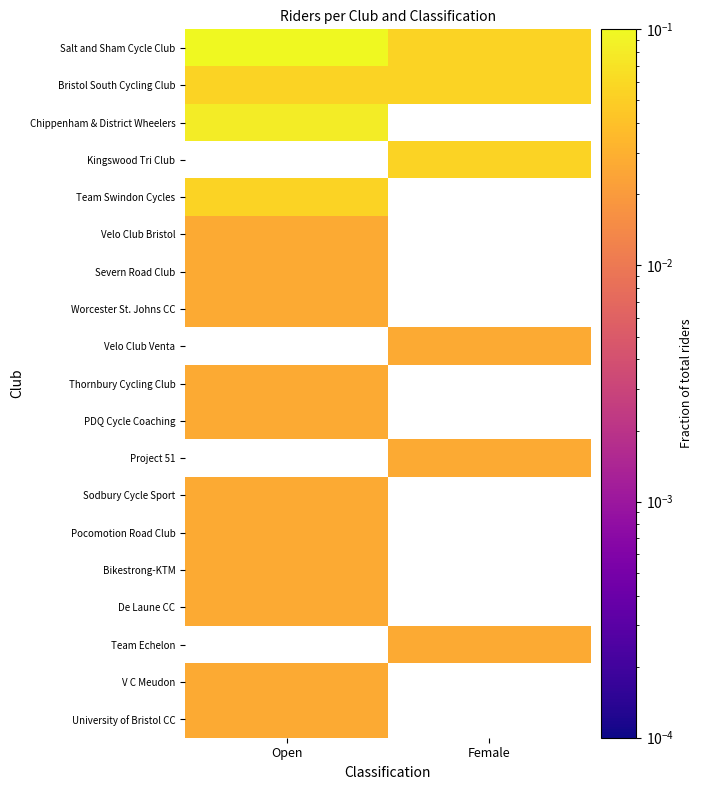

True or false: Chippenham & District Wheelers has a value of 0.1 at Open.

True